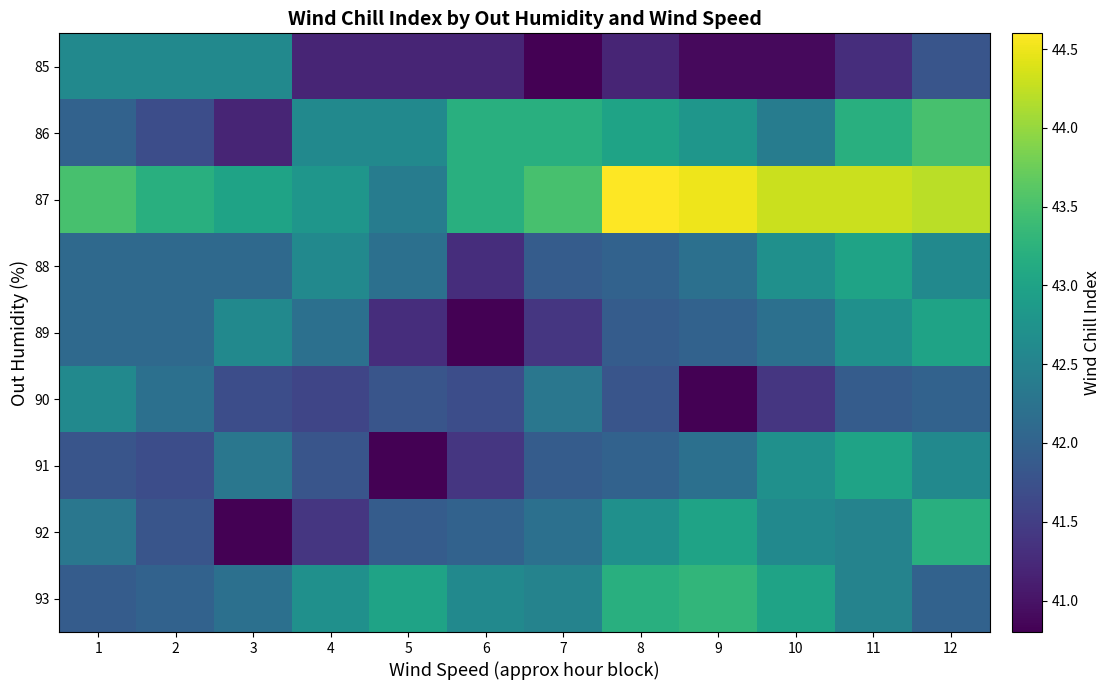

How many categories are shown in the chart?

12